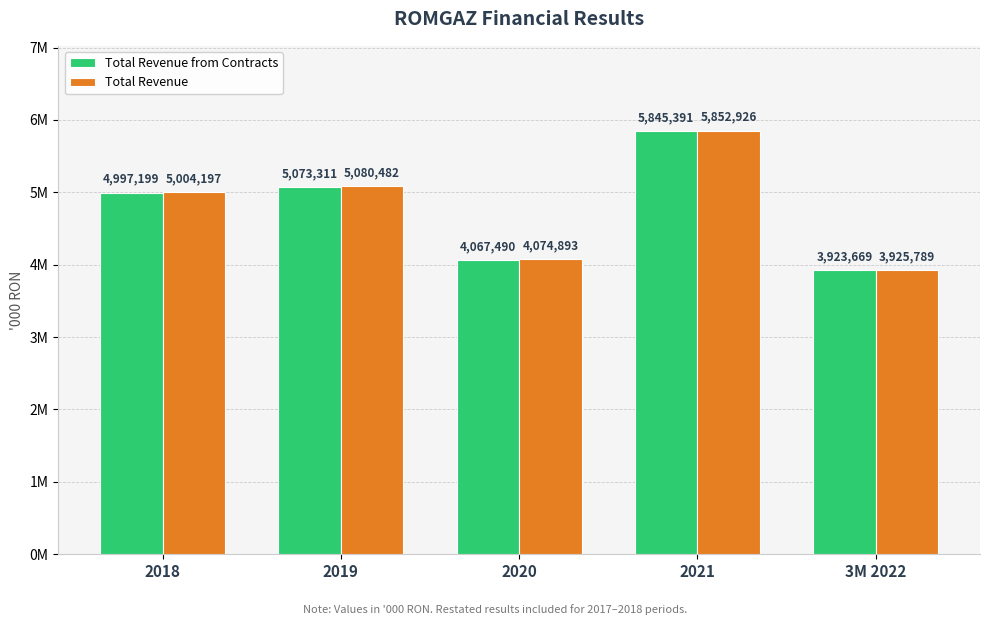

Does the chart contain any negative values?

No